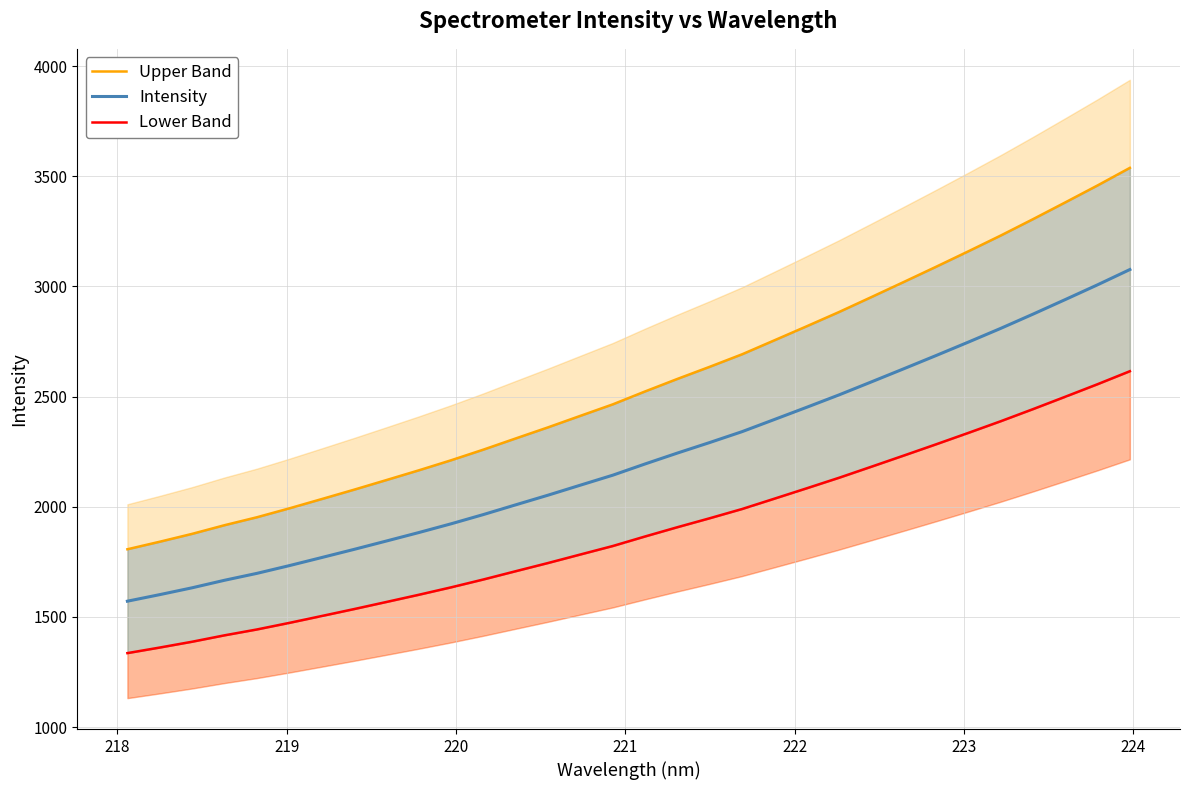

What is the sum of all Intensity values?

71144.8